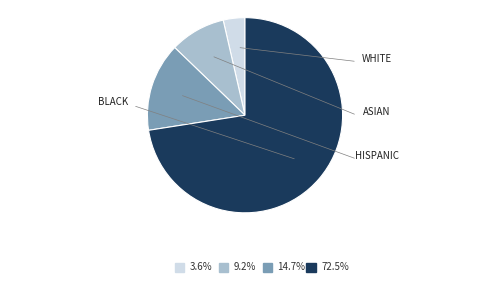

Does any single category account for the majority?

Yes